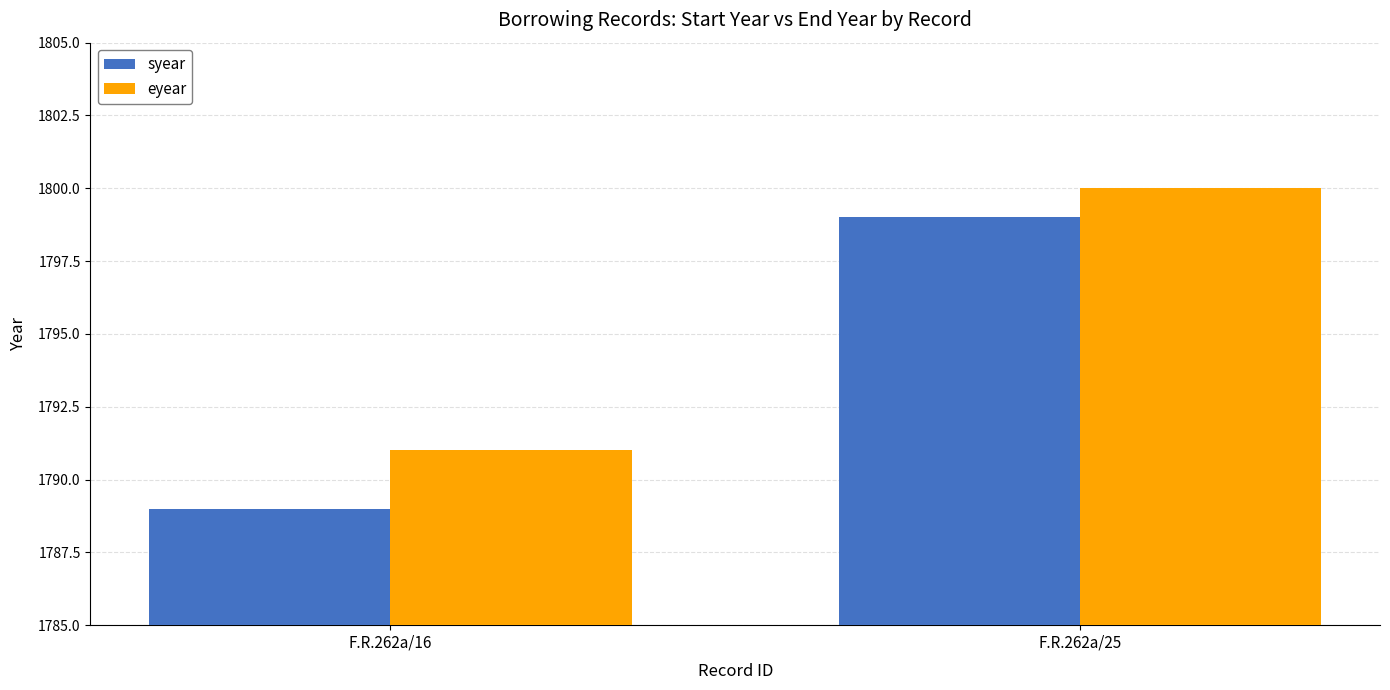

The value of syear at F.R.262a/25 is 1799. True or false?

True